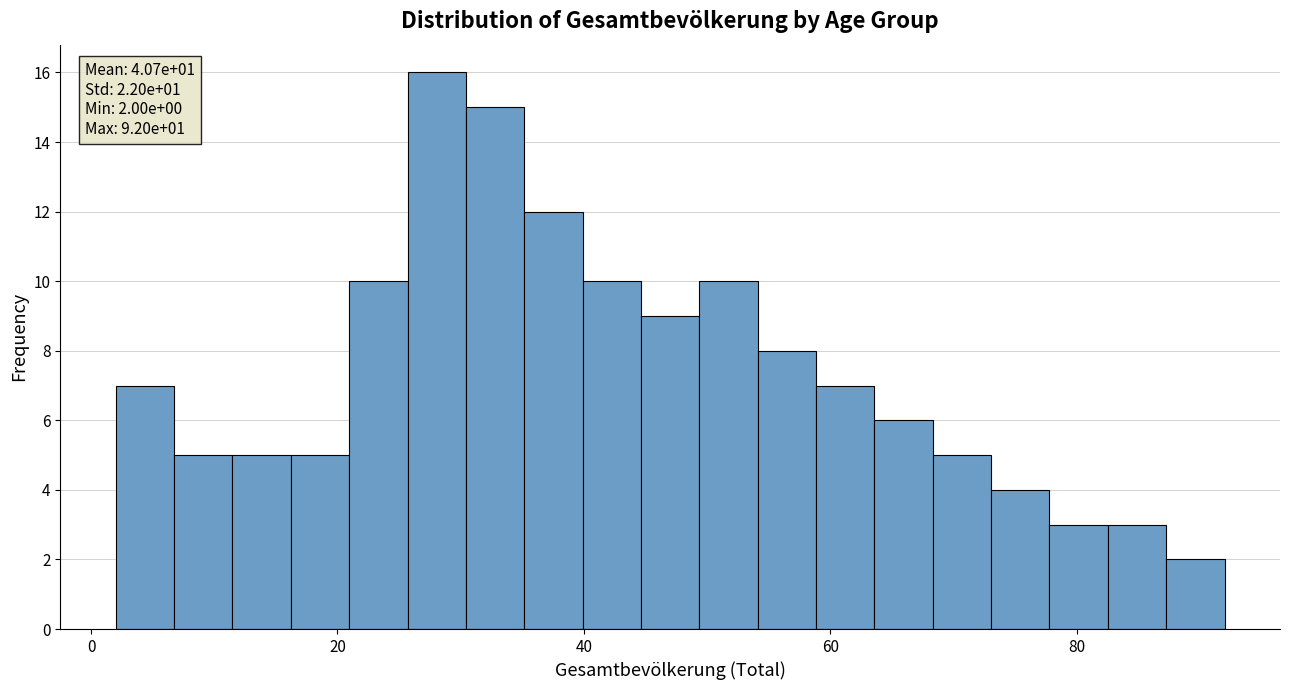

Read against the x-axis, roughly where is the centre of the tallest bar?

28